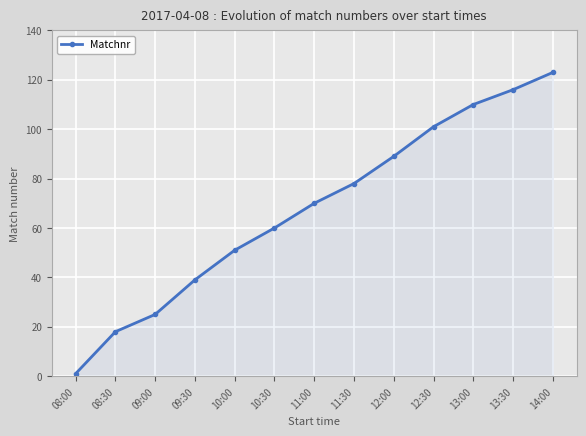

Which has a higher value, 14:00 or 13:30?

14:00